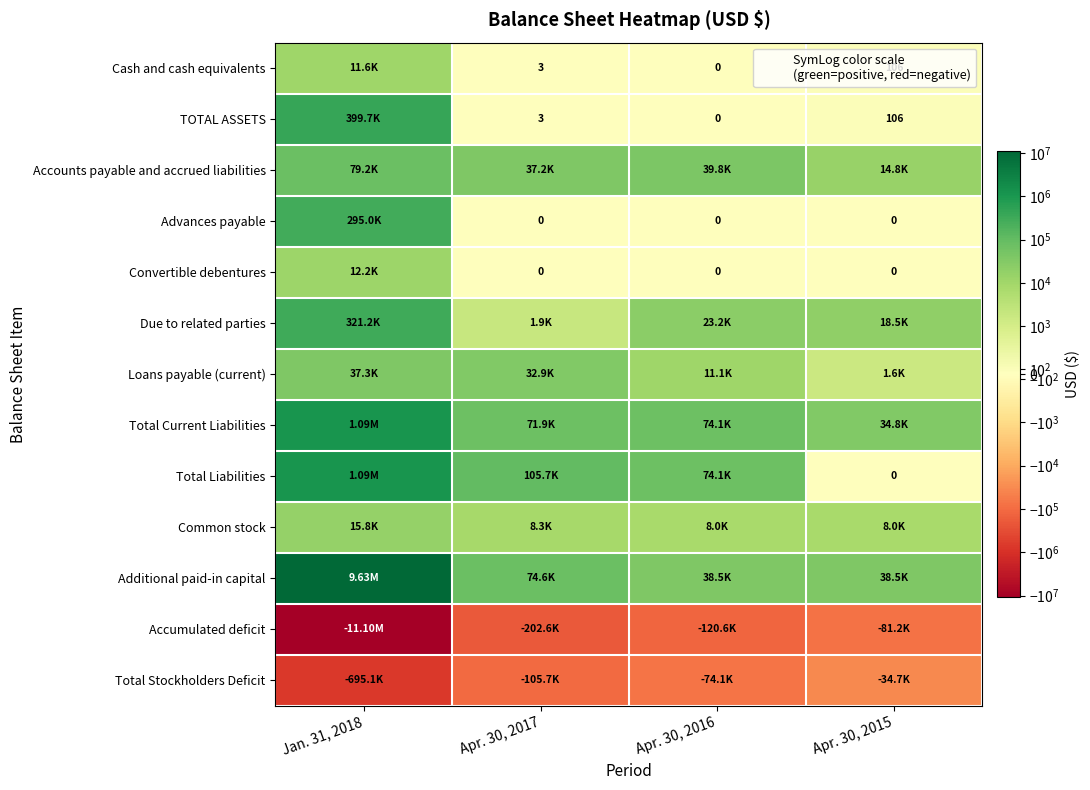

Which series has the largest range (max minus min)?

Accumulated deficit